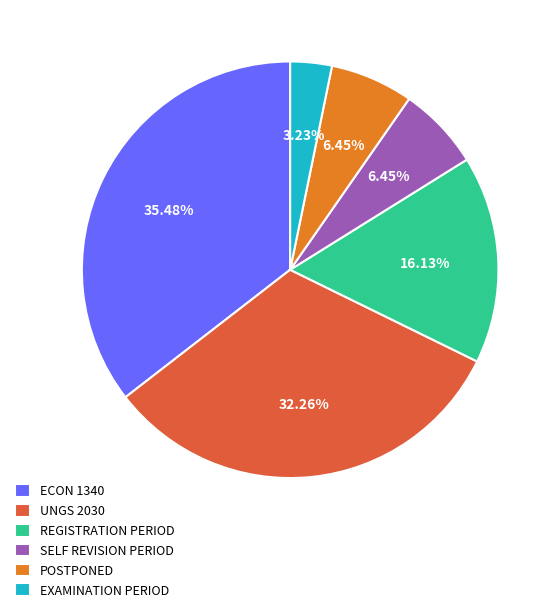

To the nearest percent, what is the combined percentage of SELF REVISION PERIOD and POSTPONED?

13%